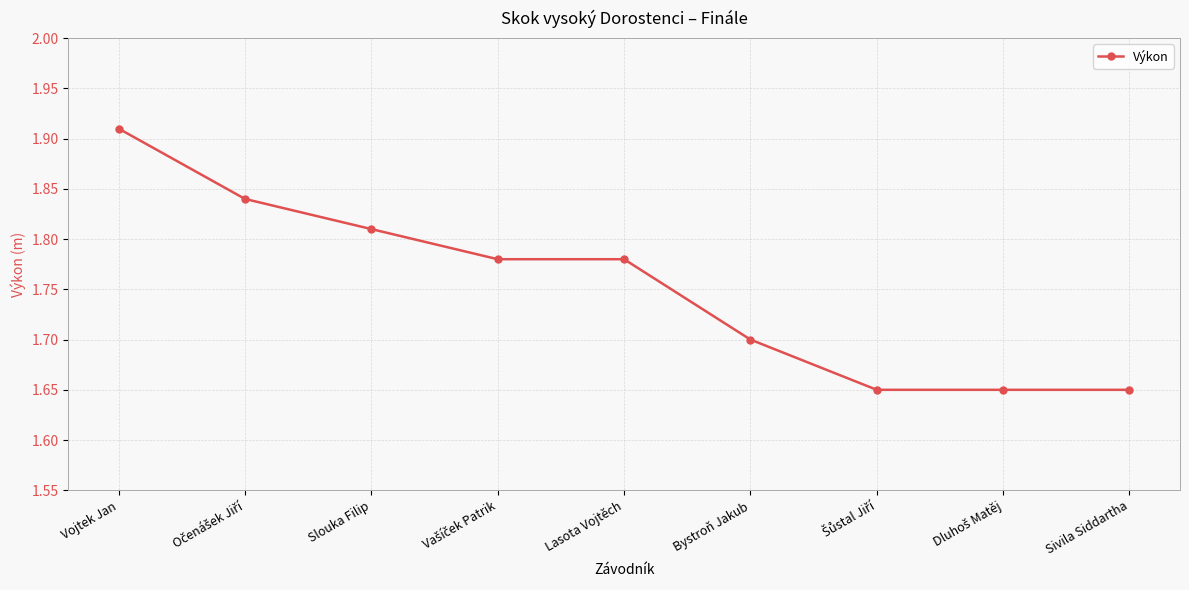

True or false: the data shows 2.6 at Sivila Siddartha.

False